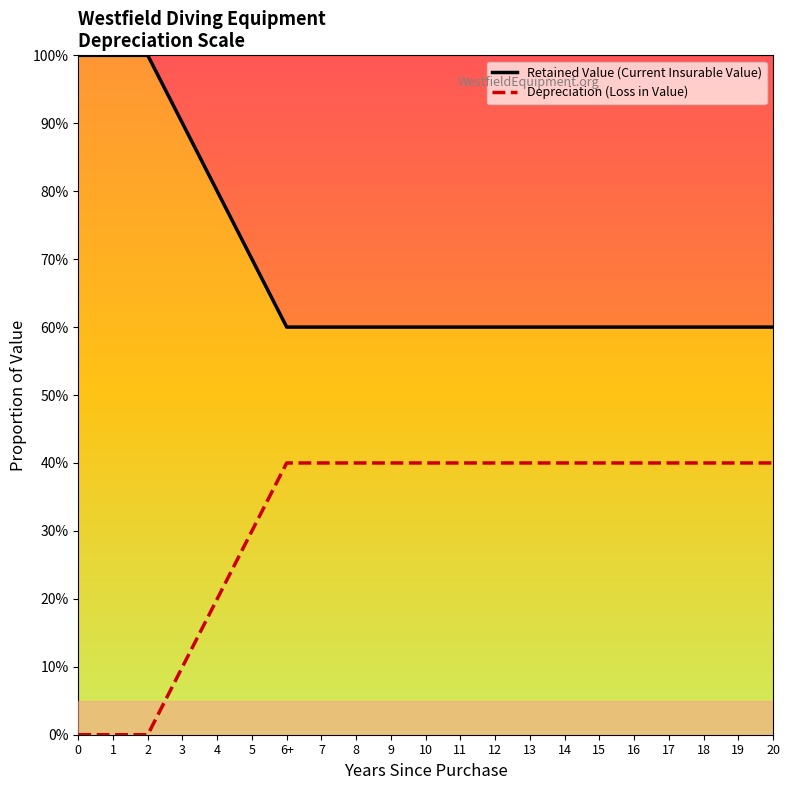

Does the chart have visible grid lines?

No